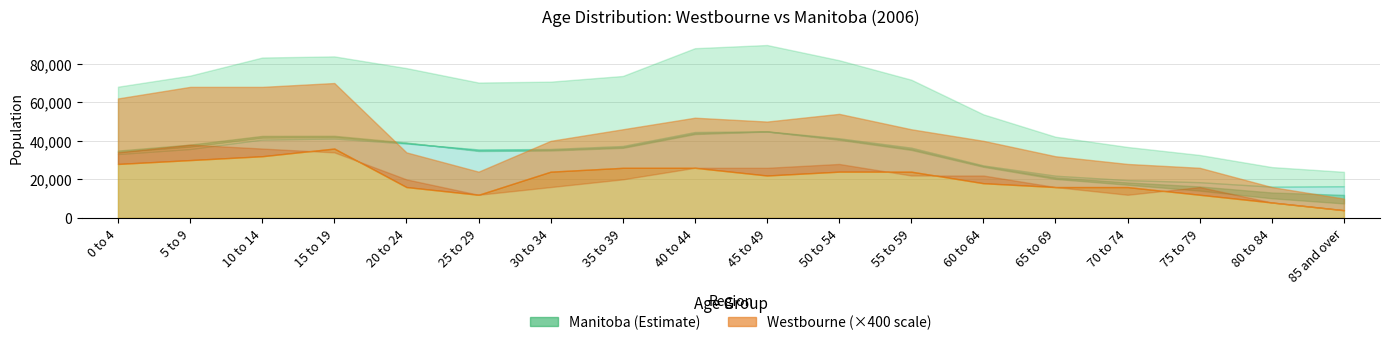

List the labels in order of Westbourne Male value, largest first.

5 to 9, 10 to 14, 0 to 4, 15 to 19, 50 to 54, 40 to 44, 45 to 49, 55 to 59, 60 to 64, 20 to 24, 35 to 39, 30 to 34, 65 to 69, 75 to 79, 25 to 29, 70 to 74, 80 to 84, 85 and over